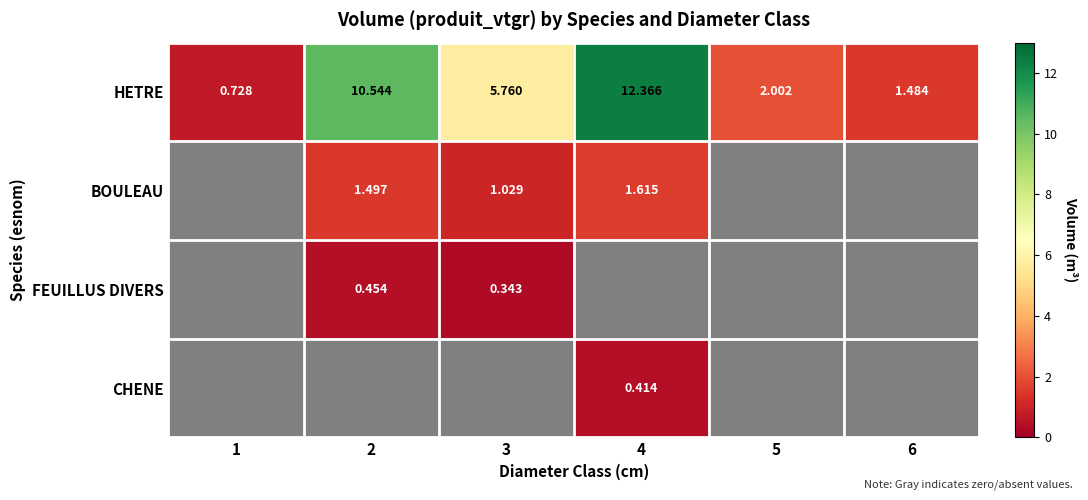

How many values in the HETRE series exceed 5?

3